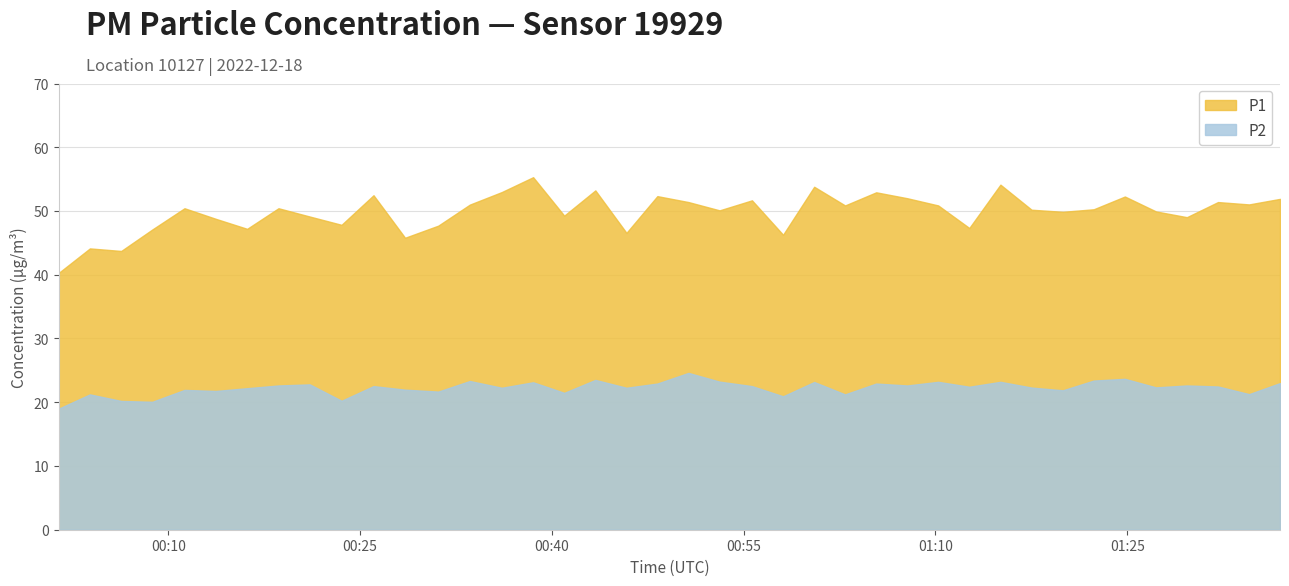

Is it true that P1 equals 88.4 at 2022-12-18T01:22:23?

False